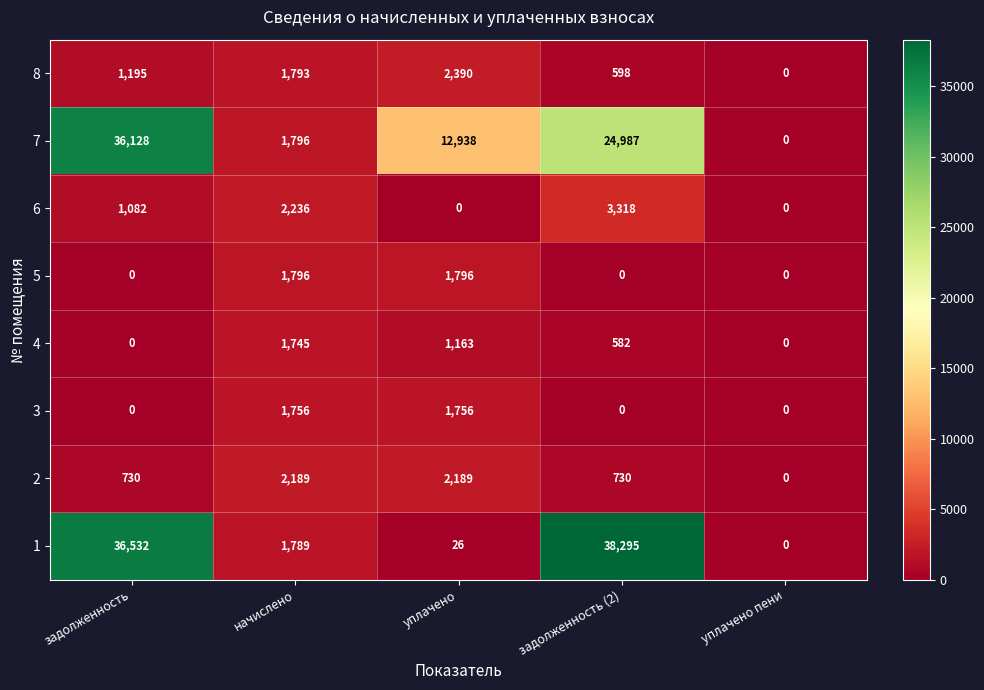

How many 3 values are between 0 and 1756?

5